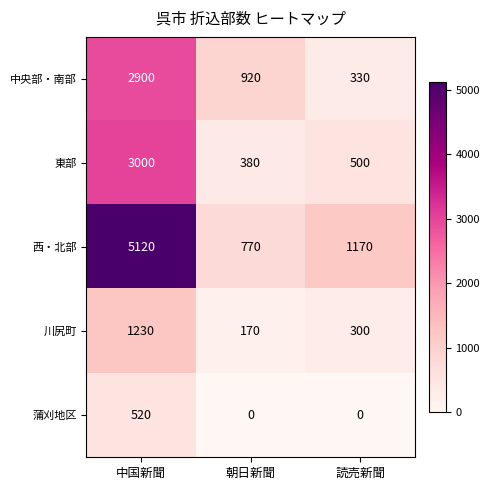

At which category is the sum across all series the highest?

中国新聞